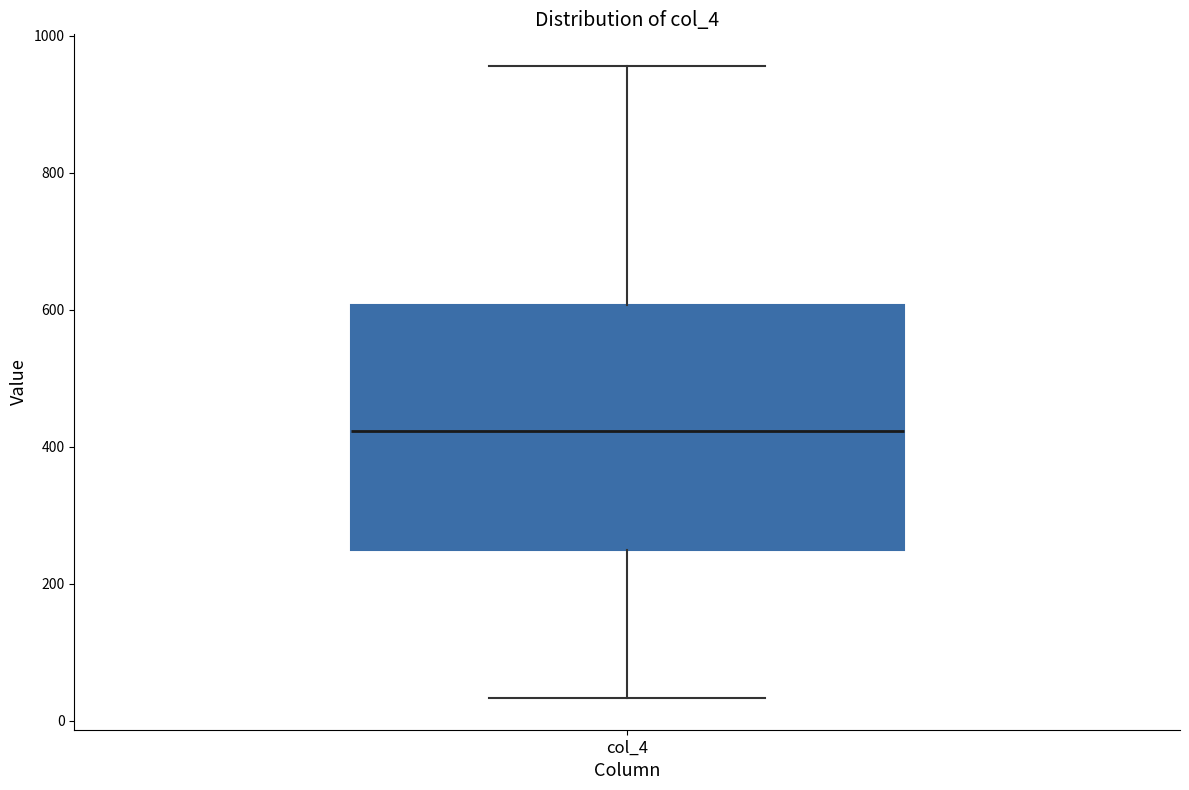

Read this box plot against the y-axis: the position of the median line, the range covered by the box, and the ends of both whiskers. The values are not printed on the chart, so give them approximately, as read against the axis.

median 420, box 240 to 600, whiskers 40 to 960